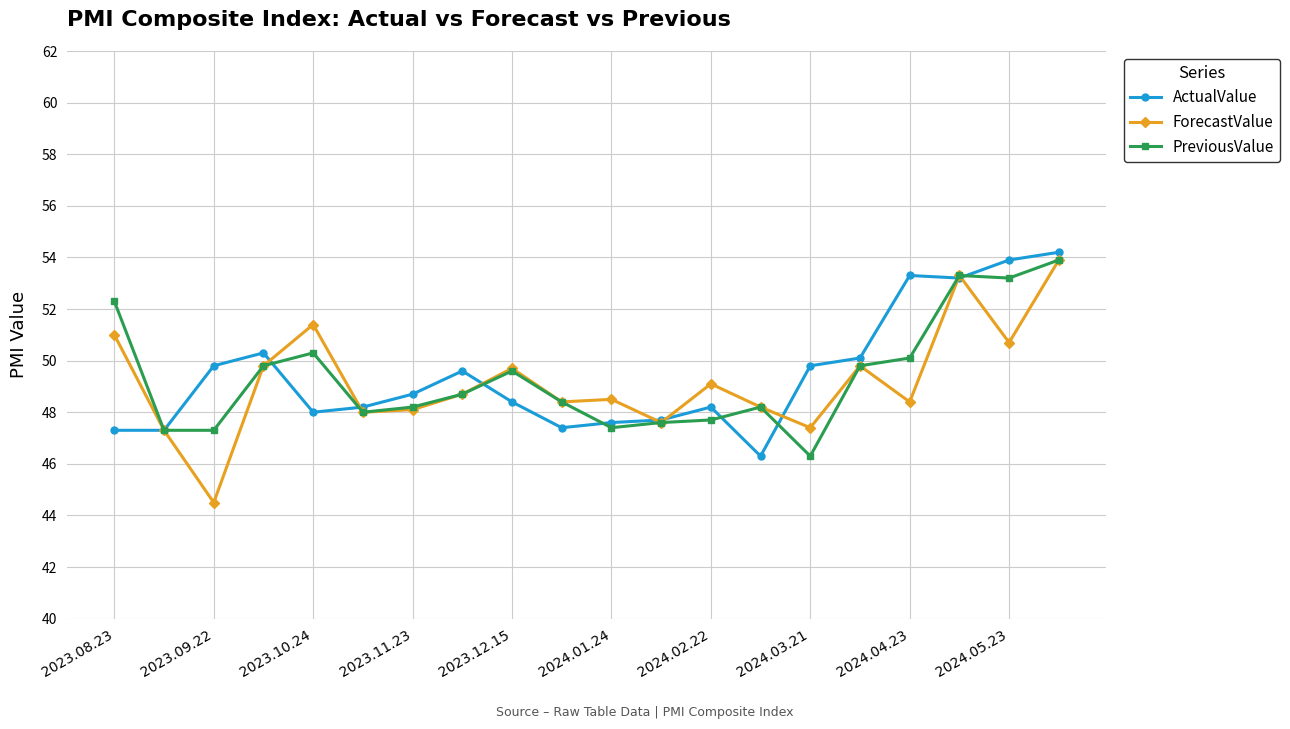

True or false: PreviousValue has more than 1 points higher than both neighbors.

True